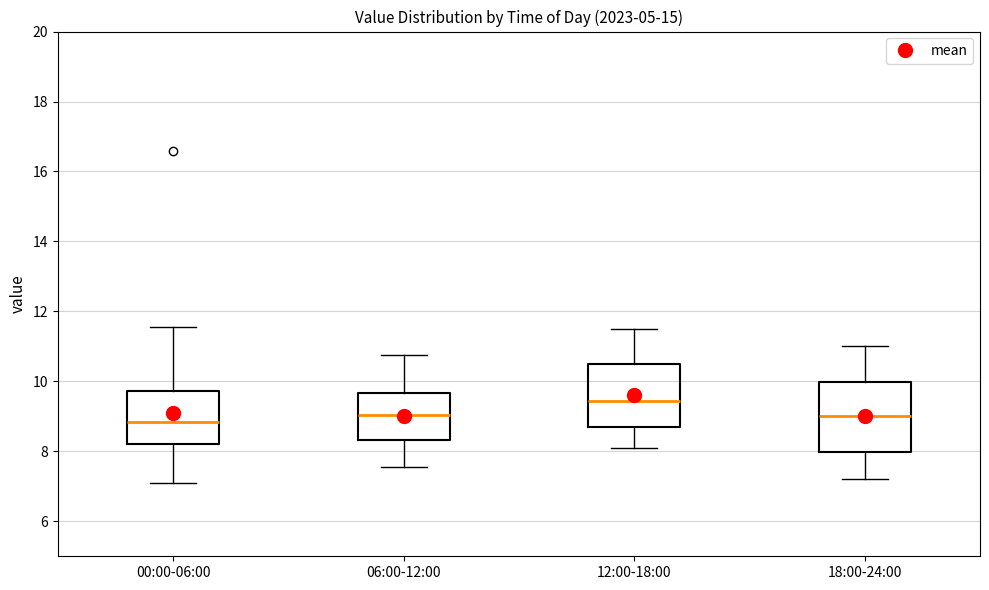

Reading left to right, read every box against the y-axis: the position of its median line, the range the box covers, and the ends of its whiskers. The values are not printed on the chart, so give them approximately, as read against the axis.

00:00-06:00: median 8.8, box 8.2 to 9.8, whiskers 7.2 to 11.6
06:00-12:00: median 9.0, box 8.4 to 9.6, whiskers 7.6 to 10.8
12:00-18:00: median 9.4, box 8.8 to 10.6, whiskers 8.2 to 11.6
18:00-24:00: median 9.0, box 8.0 to 10.0, whiskers 7.2 to 11.0